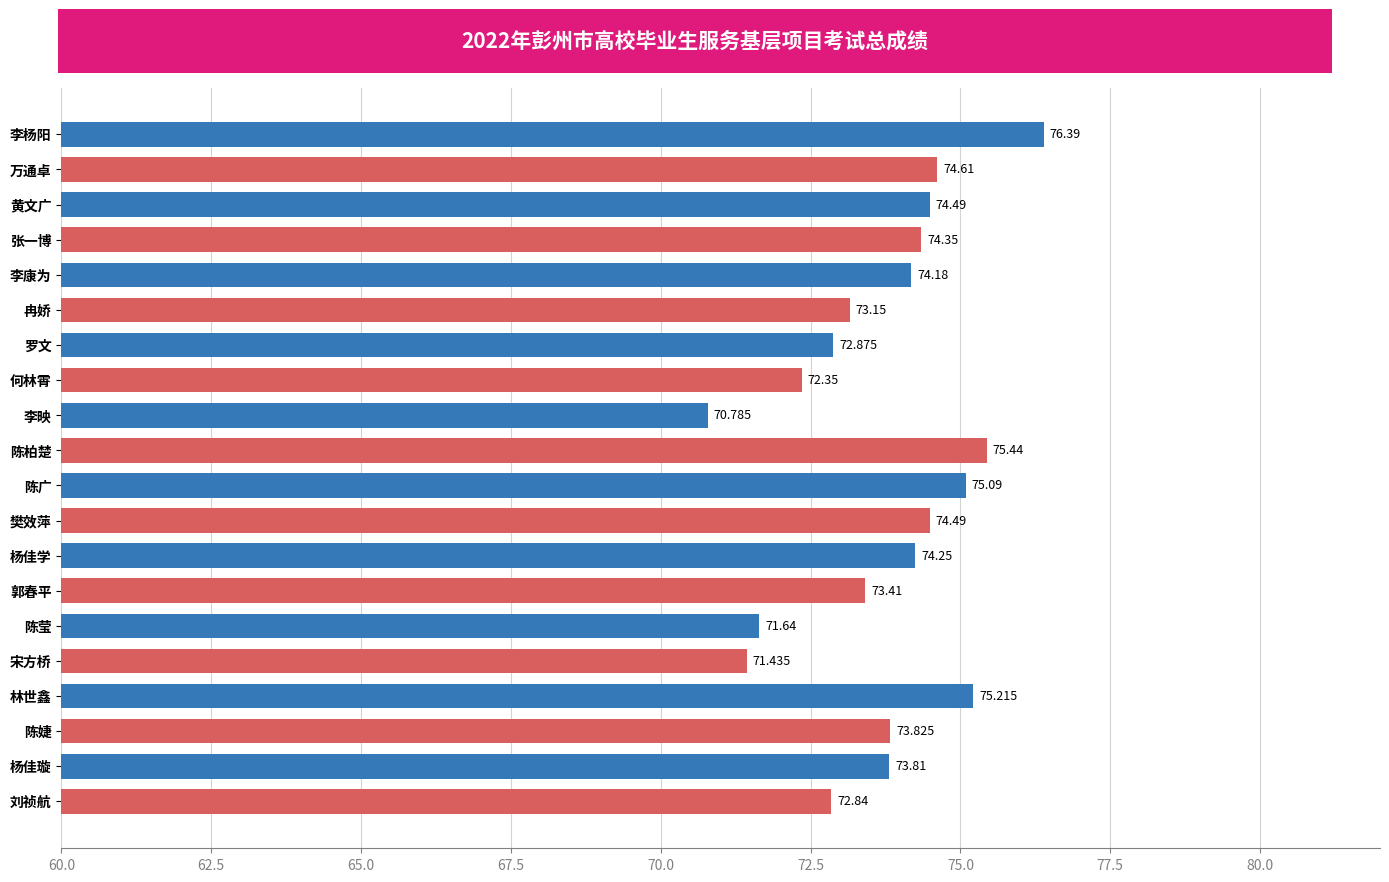

What is the label of the 4th bar from the top?

张一博